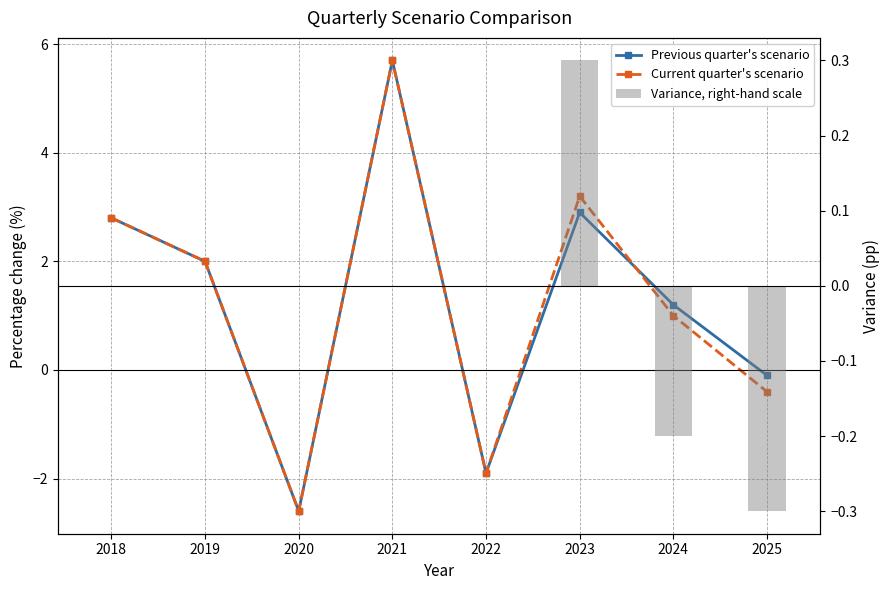

Which series has the largest total across all categories?

Previous quarter's scenario